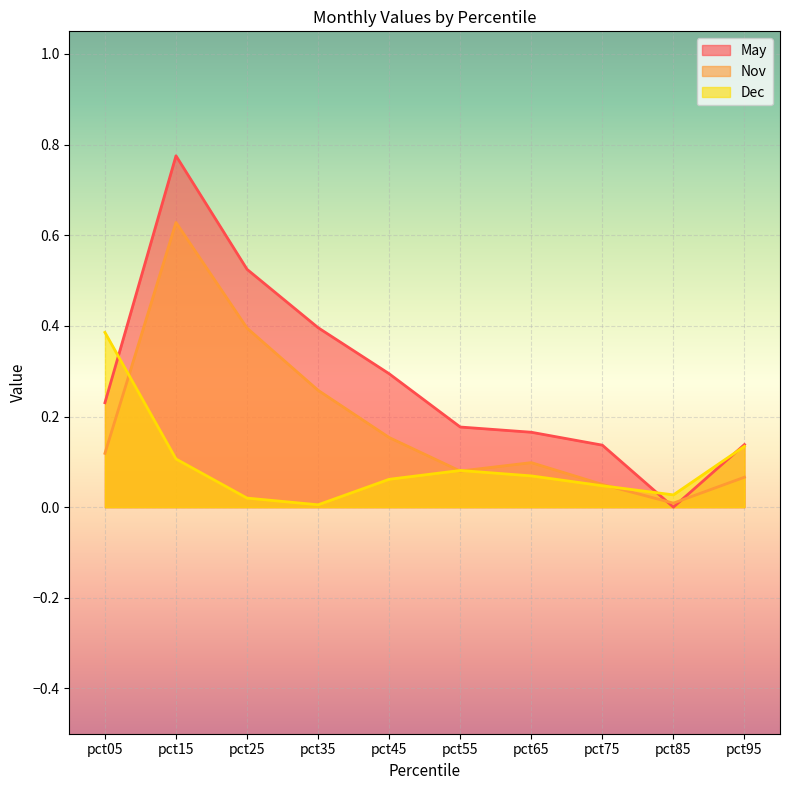

Which has a higher value, pct55 or pct45?

pct45